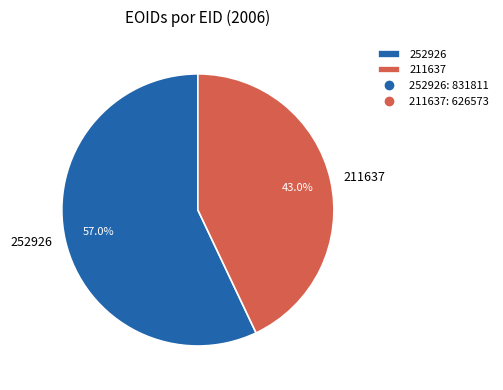

Between 211637 and 252926, which is larger?

252926